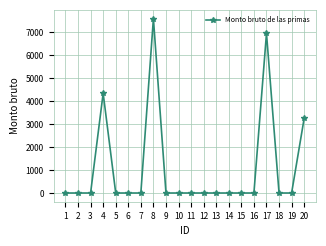

Does the chart have visible grid lines?

Yes